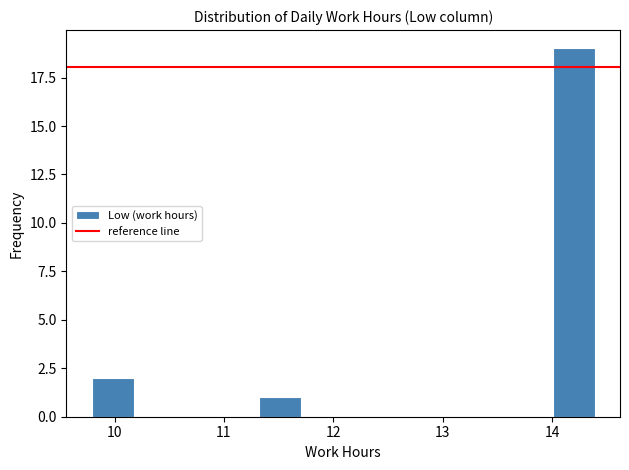

Read against the x-axis, roughly where is the centre of the tallest bar?

14.2